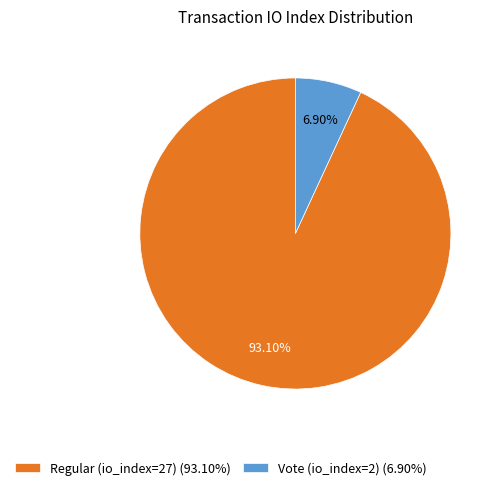

What percentage do Vote (io_index=2) and Regular (io_index=27) together represent?

100.0%